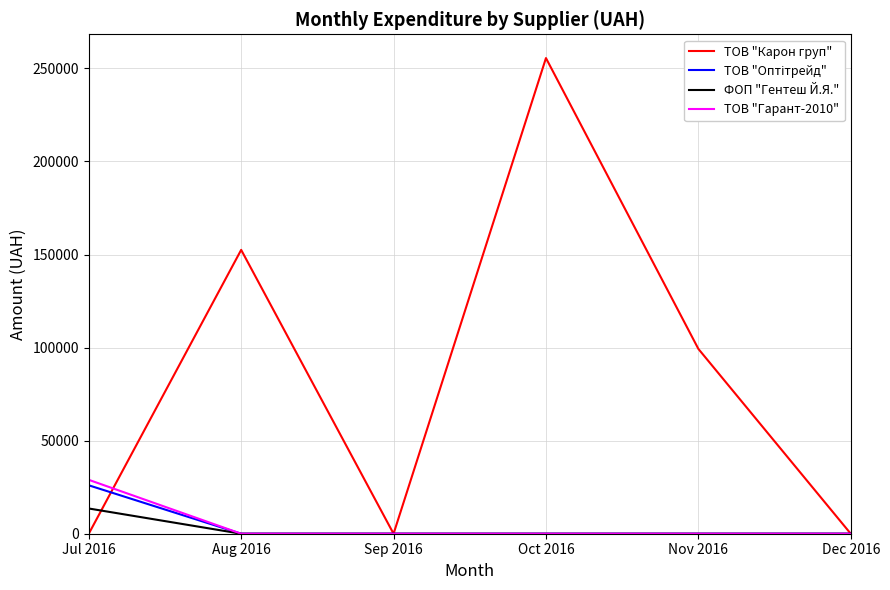

Which category has the highest value in the ТОВ "Карон груп" series?

Oct 2016